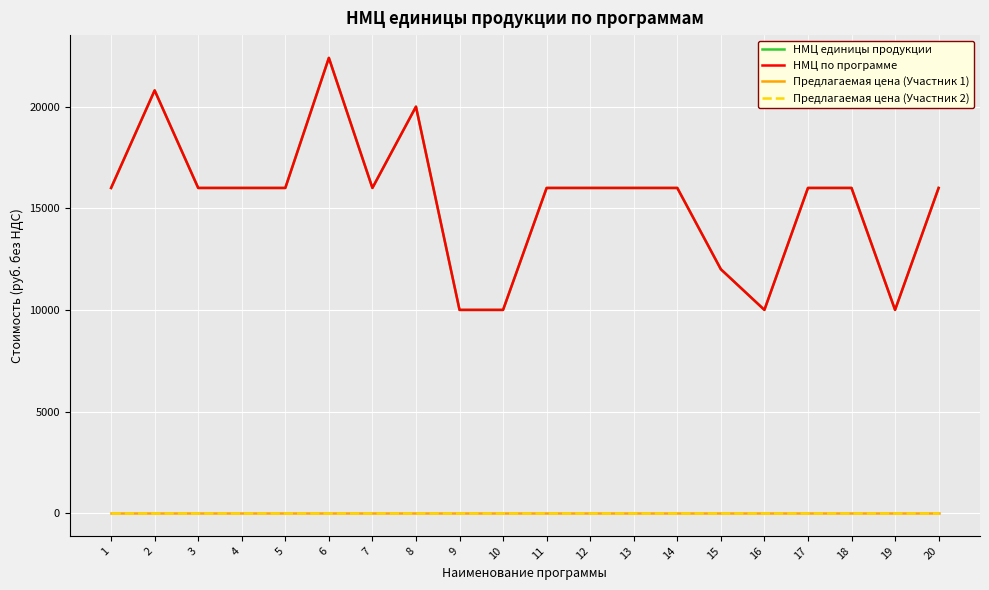

Reading left to right, extract all data points from this chart.

НМЦ единицы продукции: 1=16000	2=20800	3=16000	4=16000	5=16000	6=22400	7=16000	8=20000	9=10000	10=10000	11=16000	12=16000	13=16000	14=16000	15=12000	16=10000	17=16000	18=16000	19=10000	20=16000
НМЦ по программе: 1=16000	2=20800	3=16000	4=16000	5=16000	6=22400	7=16000	8=20000	9=10000	10=10000	11=16000	12=16000	13=16000	14=16000	15=12000	16=10000	17=16000	18=16000	19=10000	20=16000
Предлагаемая цена (Участник 1): 1=0	2=0	3=0	4=0	5=0	6=0	7=0	8=0	9=0	10=0	11=0	12=0	13=0	14=0	15=0	16=0	17=0	18=0	19=0	20=0
Предлагаемая цена (Участник 2): 1=0	2=0	3=0	4=0	5=0	6=0	7=0	8=0	9=0	10=0	11=0	12=0	13=0	14=0	15=0	16=0	17=0	18=0	19=0	20=0